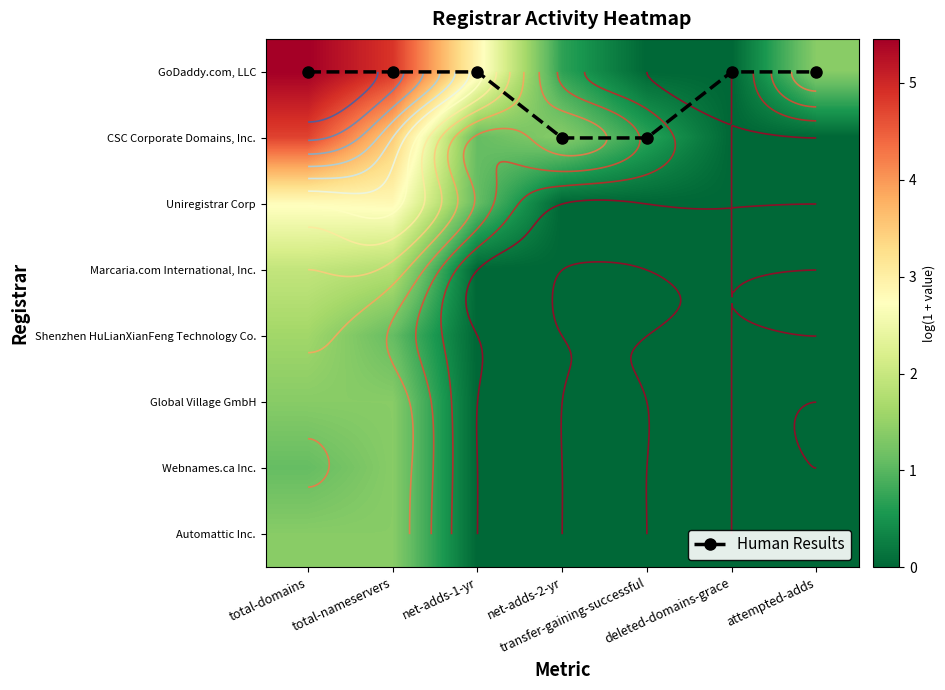

True or false: Uniregistrar Corp has a value of 2.8 at total-nameservers.

True